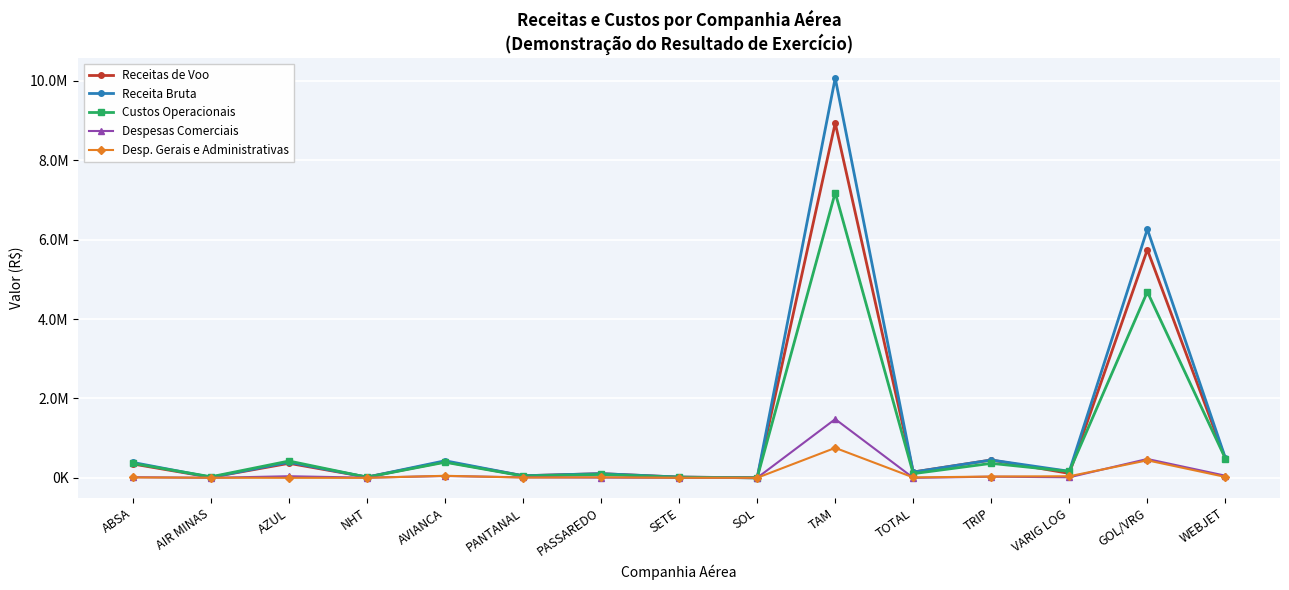

At which label is Custos Operacionais closest to 3593769?

GOL/VRG